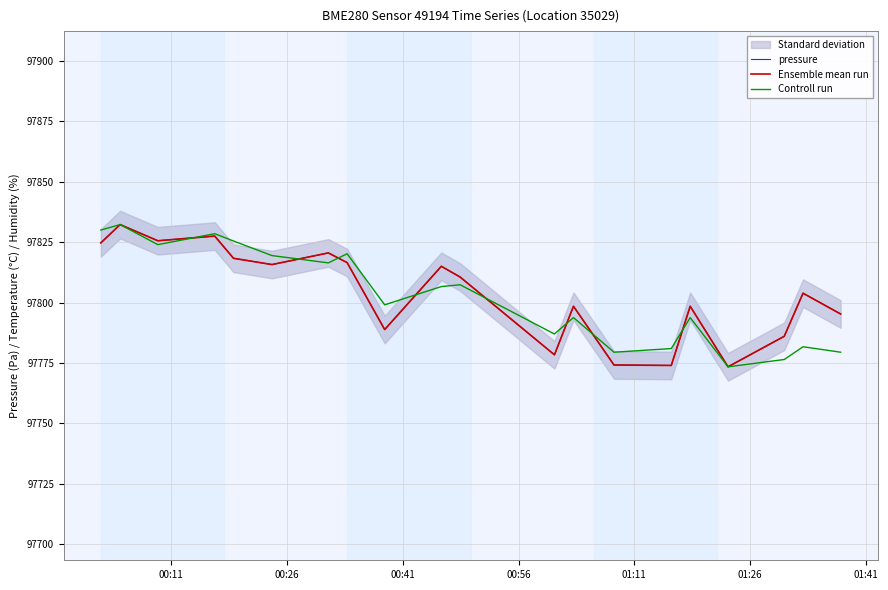

What is the greatest value displayed?

97832.2